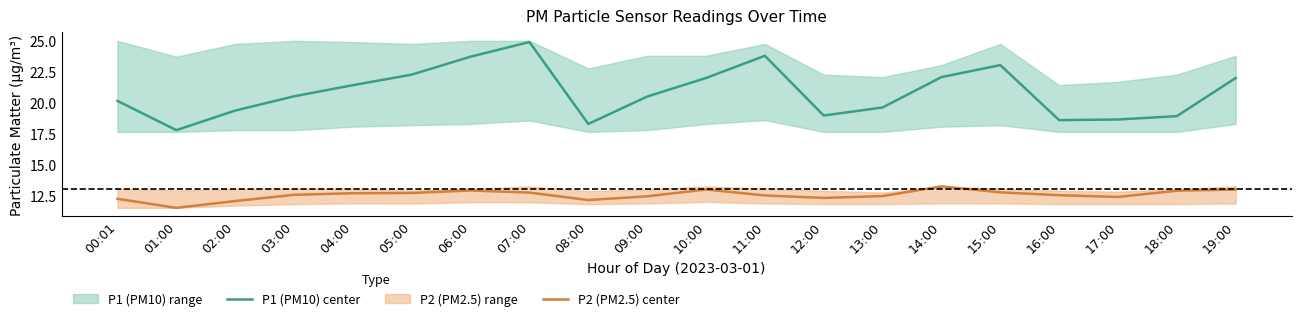

The P2 (PM2.5) center series shows 22.5 at 07:00. True or false?

False